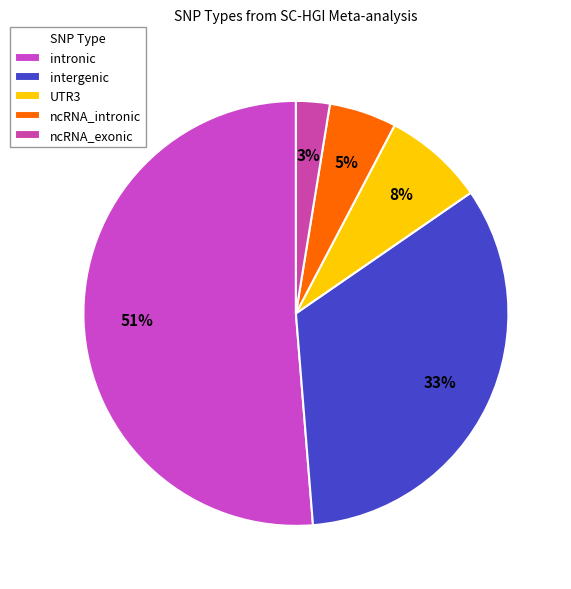

To the nearest percent, what percentage of the pie is intronic?

51%